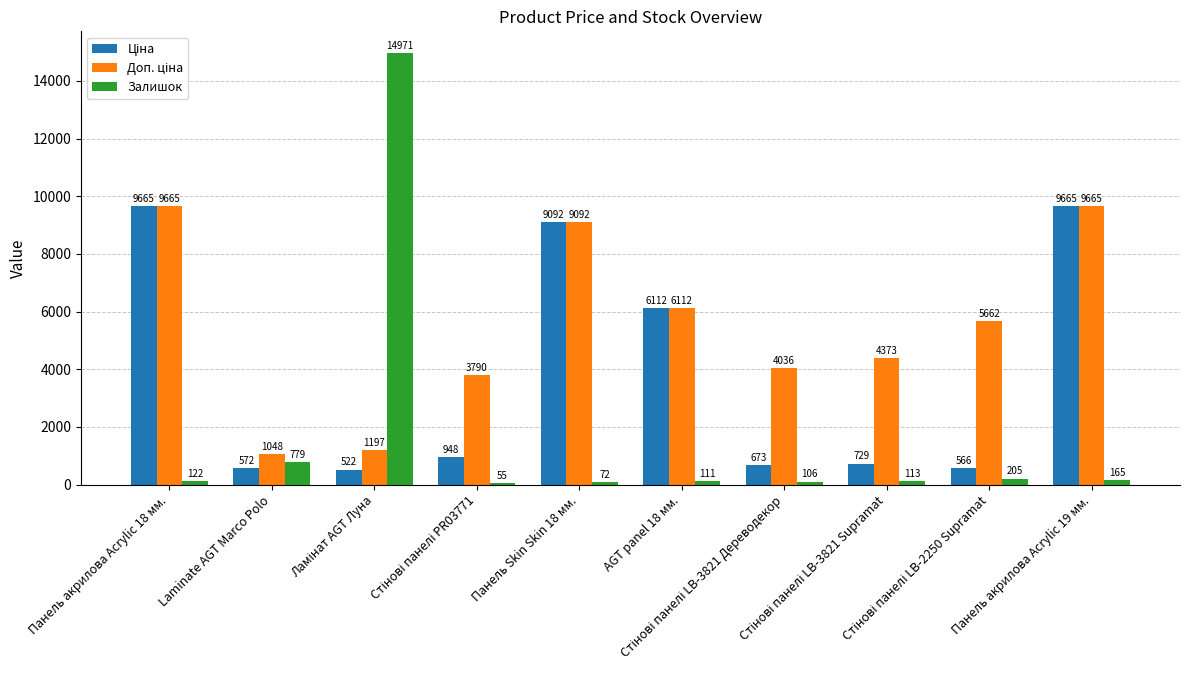

What is the greatest value displayed?

14971.0